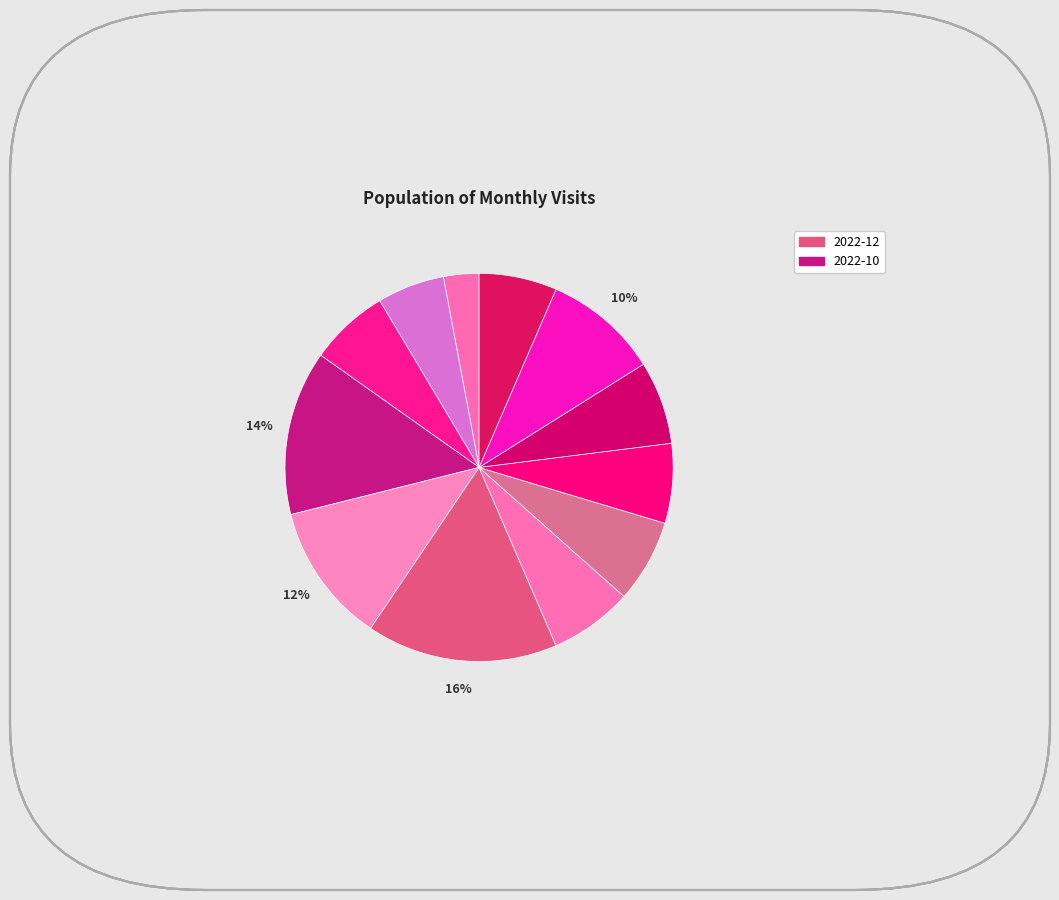

How many slices are in this pie chart?

12